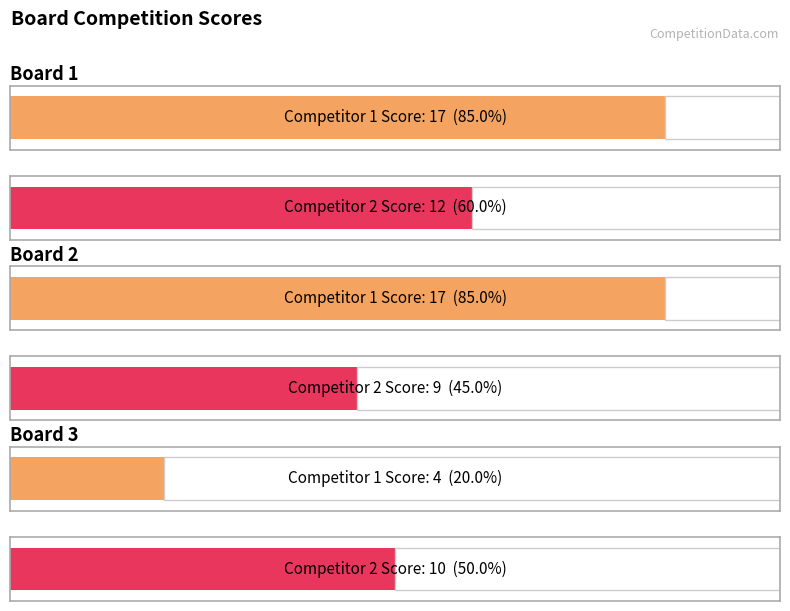

At which category is the sum across all series the highest?

Board 1